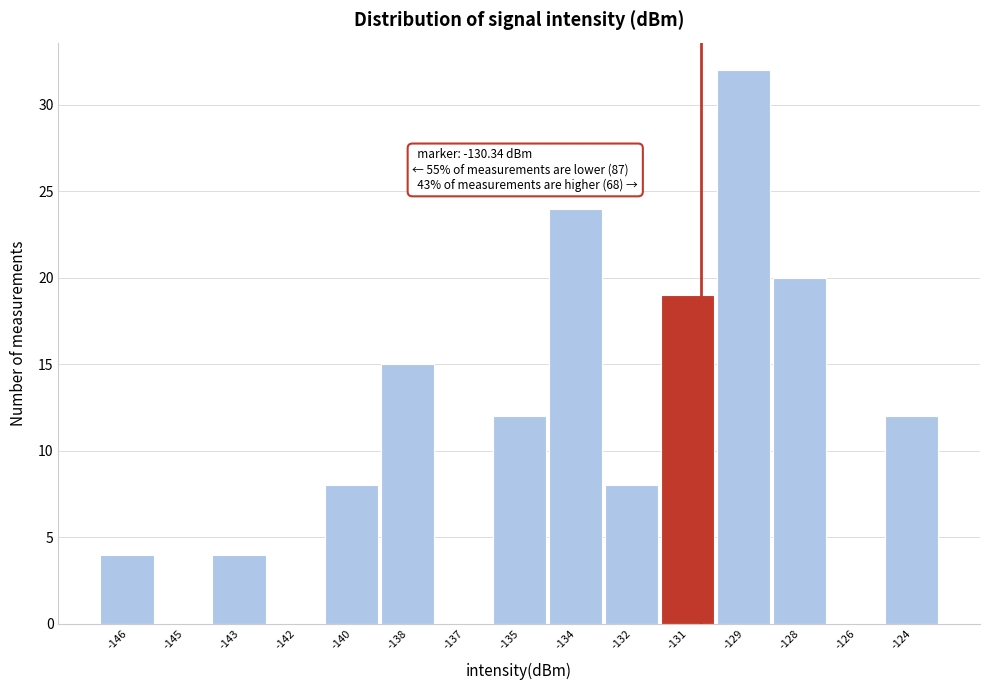

Reading left to right, transcribe all the data shown in this chart.

-146=4	-145=0	-143=4	-142=0	-140=8	-138=15	-137=0	-135=12	-134=24	-132=8	-131=19	-129=32	-128=20	-126=0	-124=12